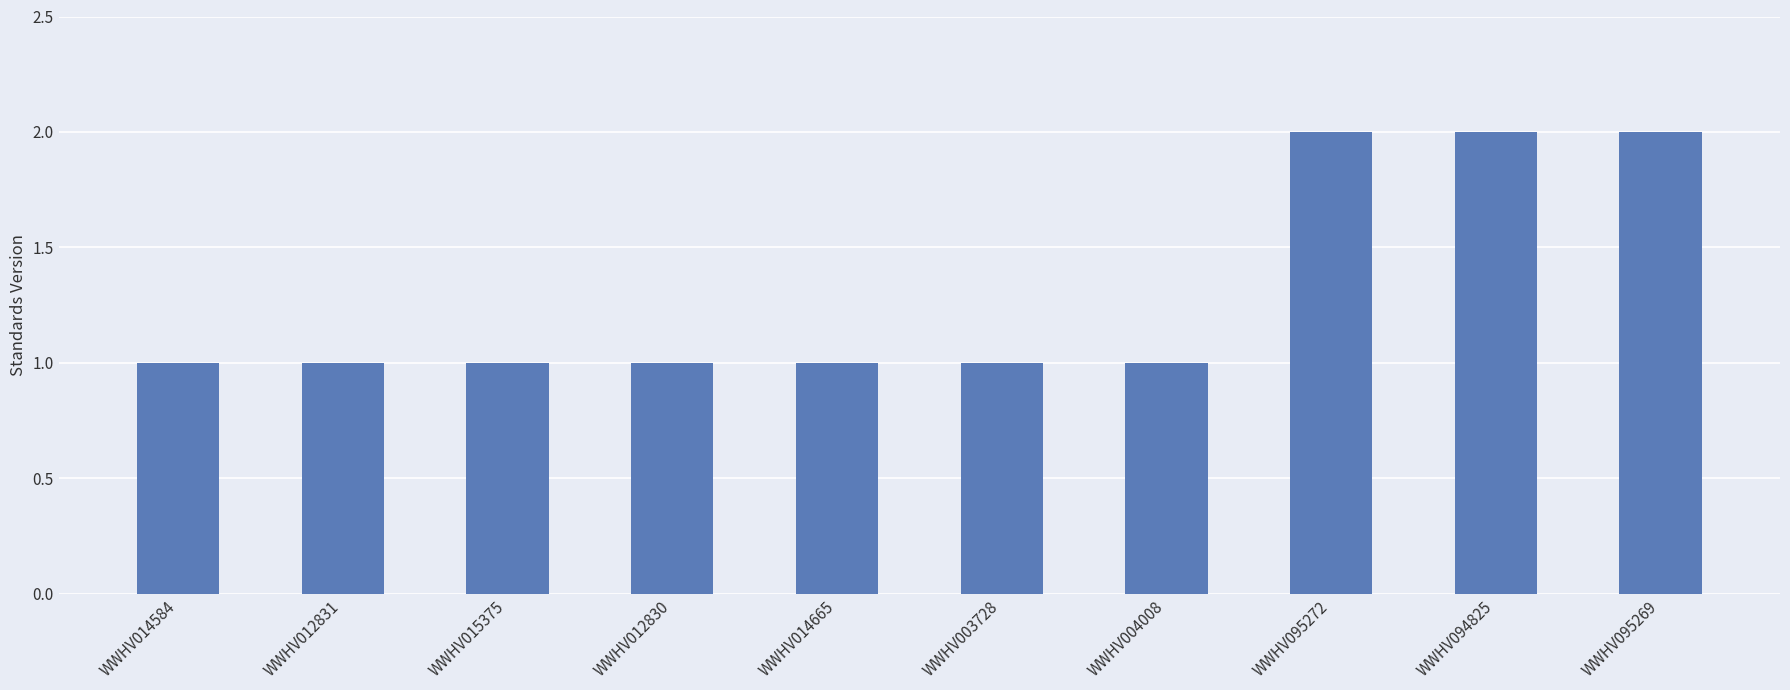

What is the approximate value at WWHV012830?

1